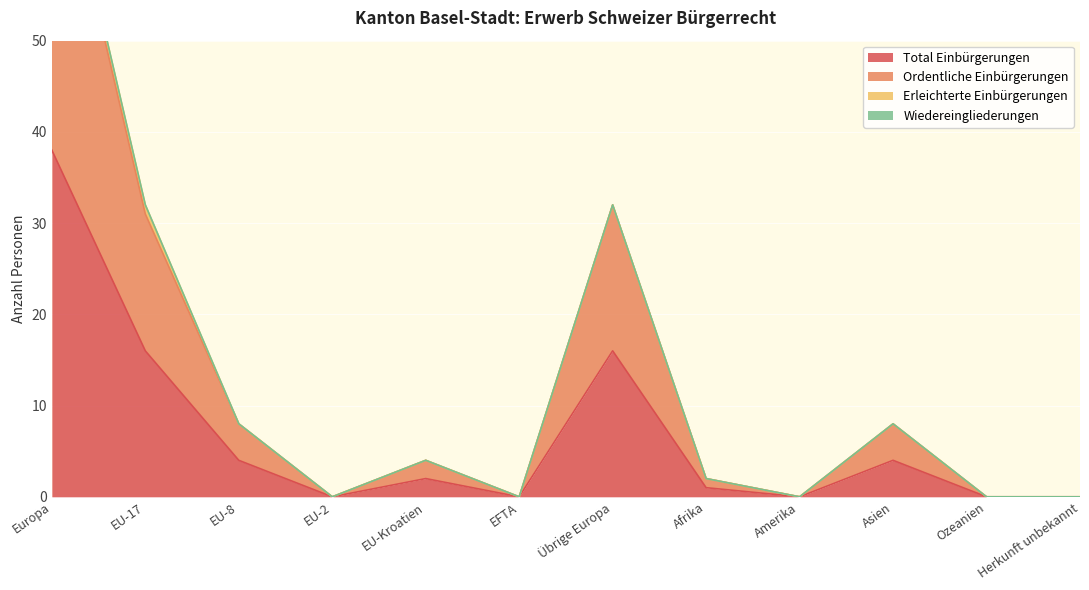

Is it true that Total Einbürgerungen equals 0 at Herkunft unbekannt?

True